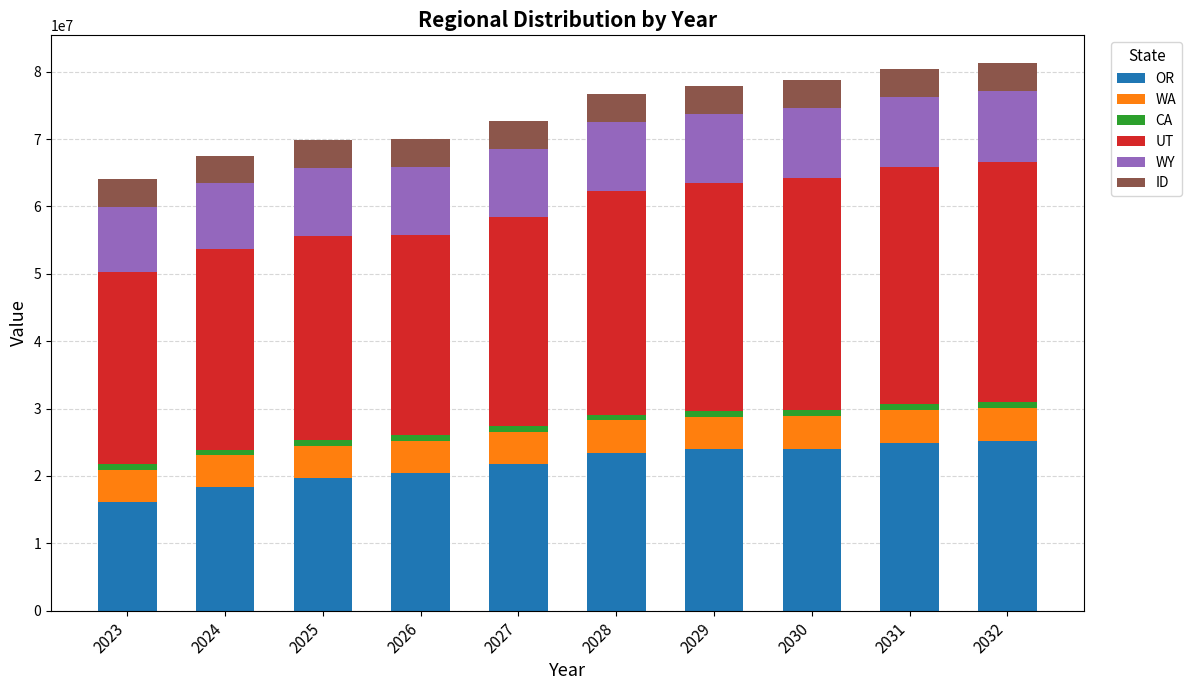

What is the average value of the OR series?

21798075